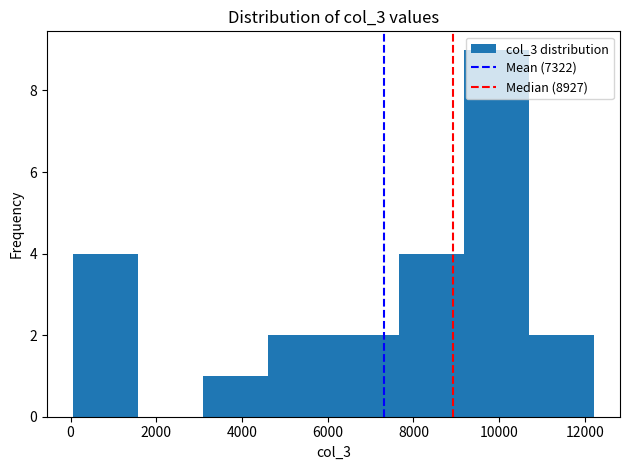

Which range on the x-axis has the tallest bar?

9200 to 10600